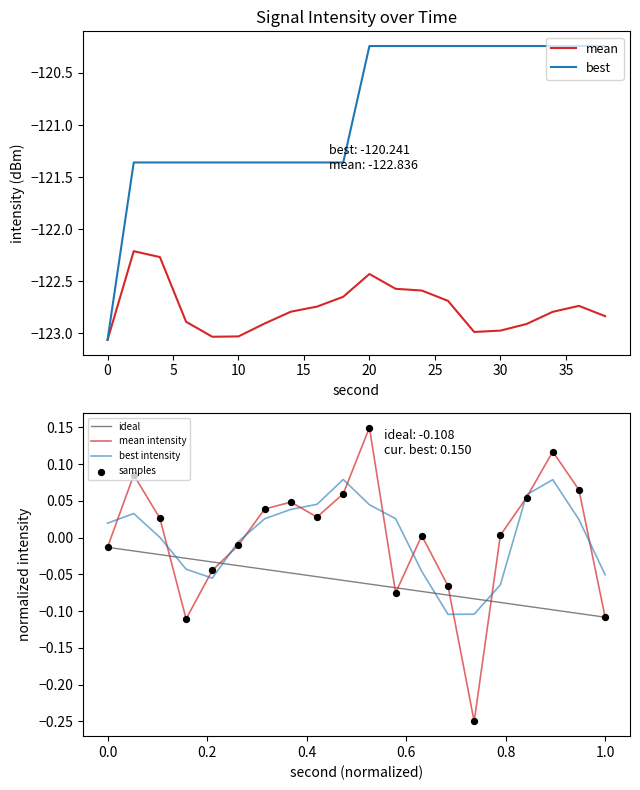

Which series has the widest spread of Y values?

best